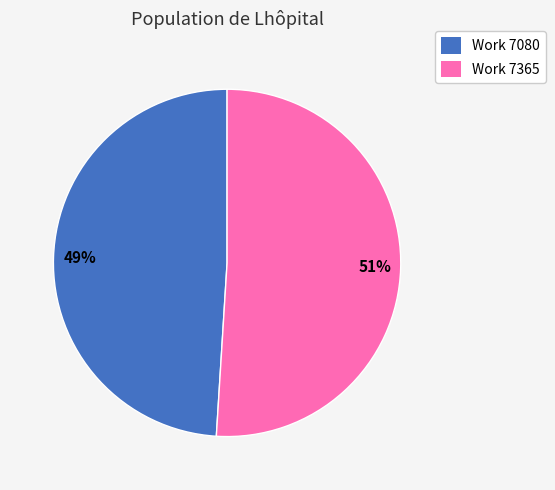

Count the number of slices in the pie.

2